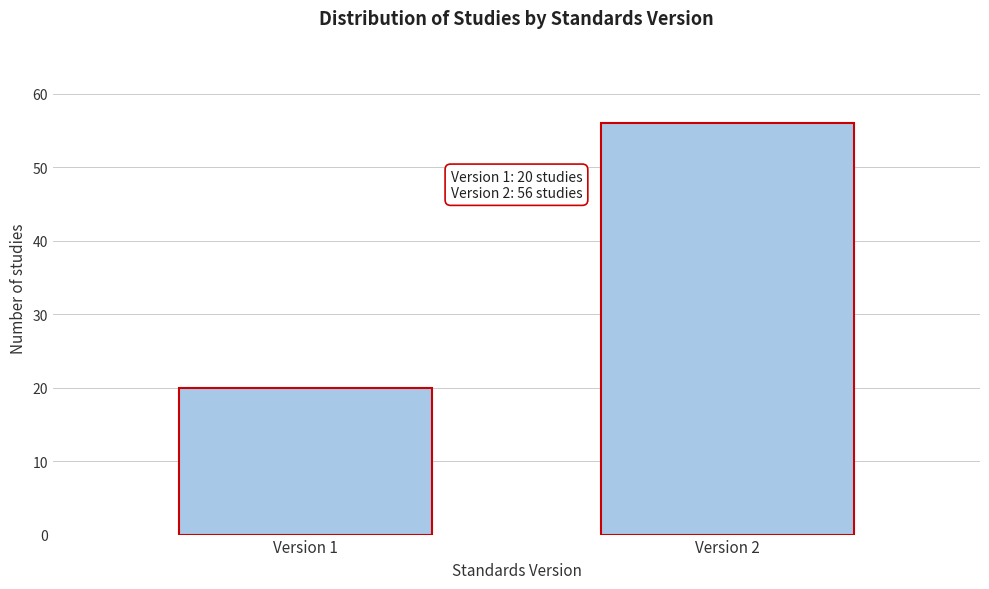

Reading left to right, what are all the values shown in this chart?

Version 1=20	Version 2=56